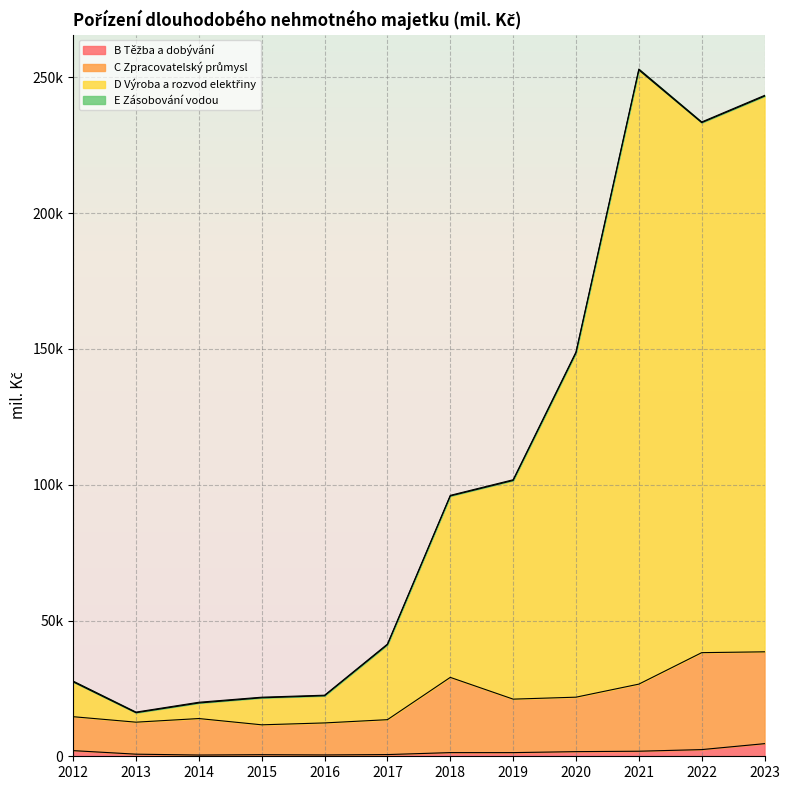

Does the chart display data point markers on the line(s)?

No